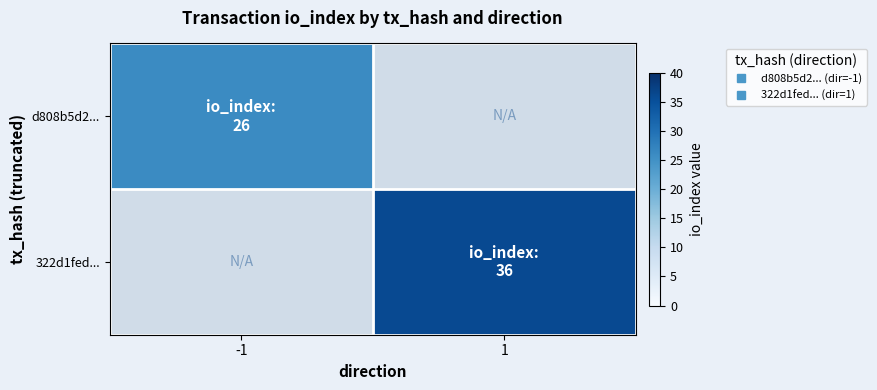

At which category does the chart reach its peak across all series?

1